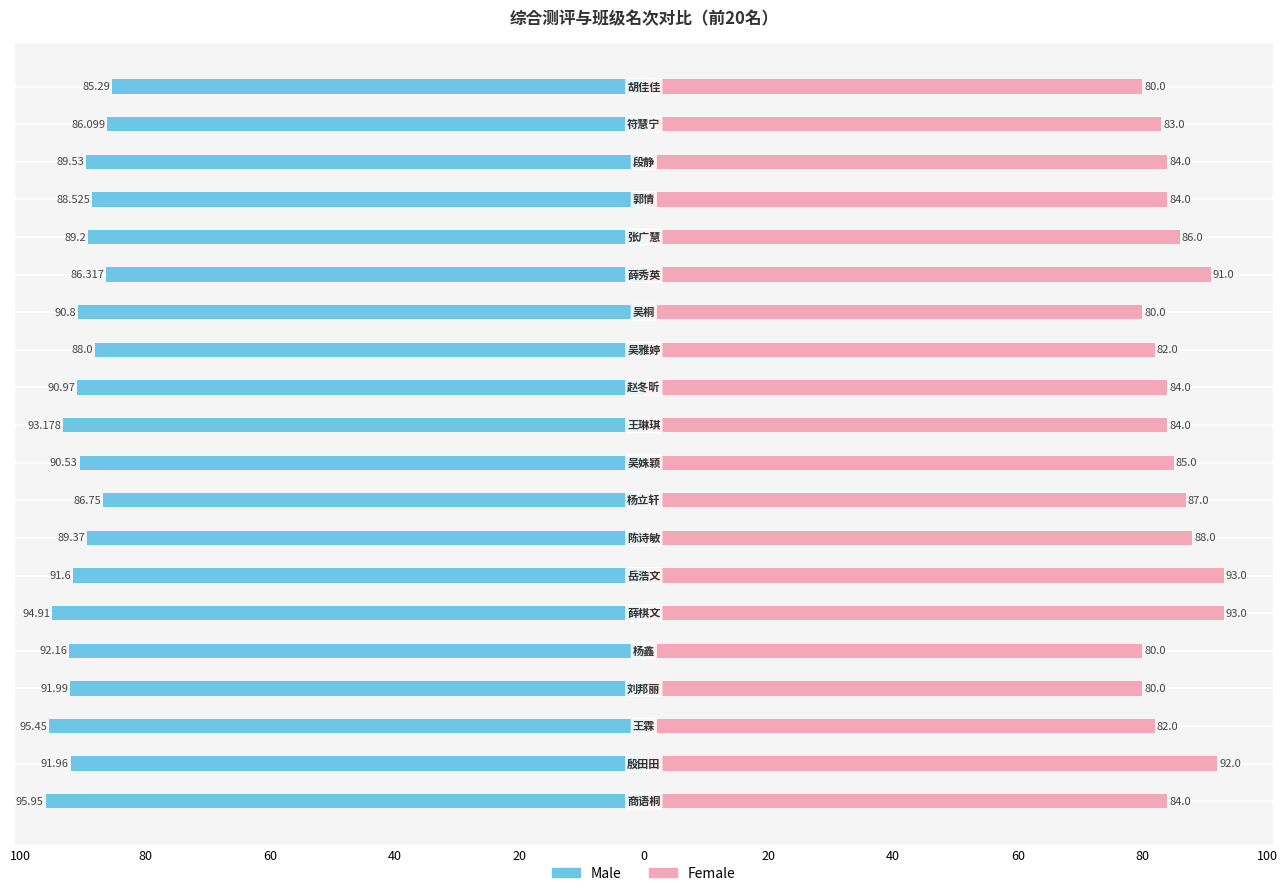

Which series has the largest range (max minus min)?

Female